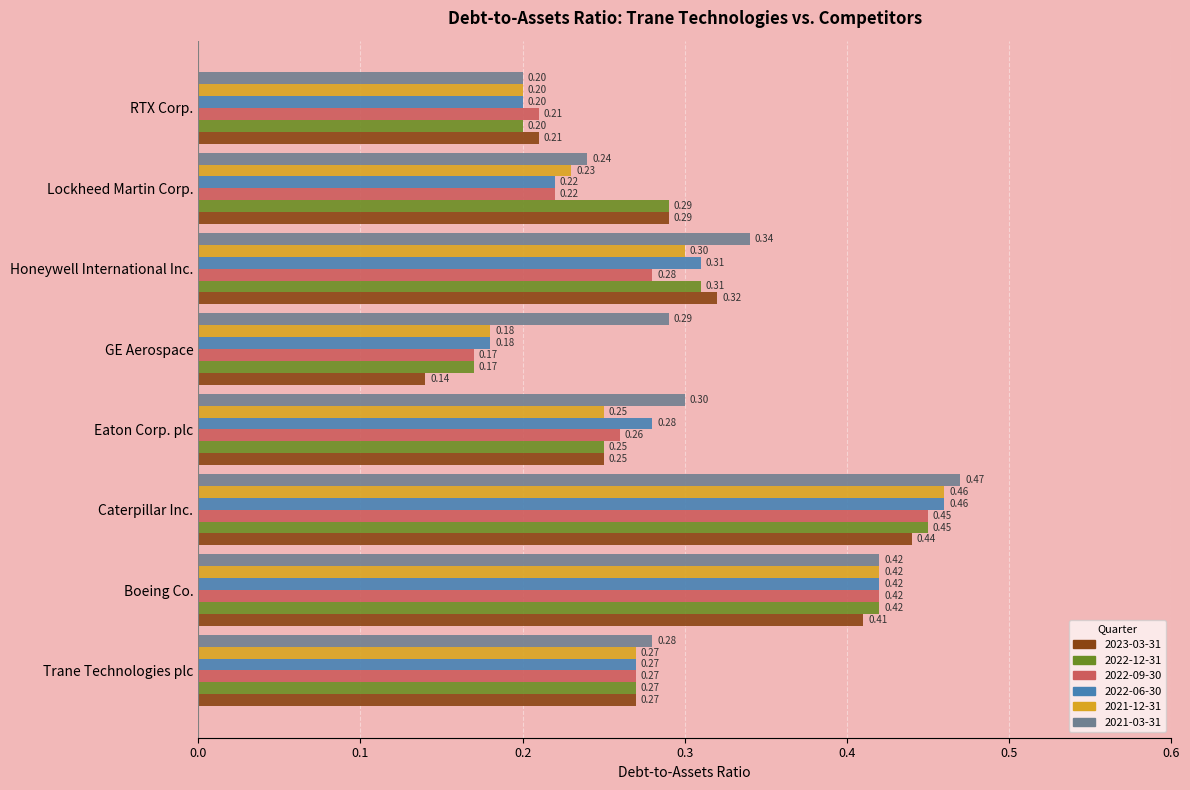

Where is 2022-09-30 nearest to the value 0?

GE Aerospace